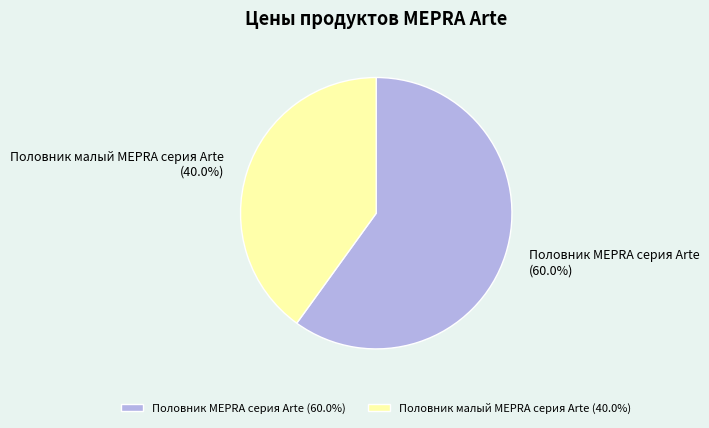

Which slice is the largest?

Половник MEPRA серия Arte